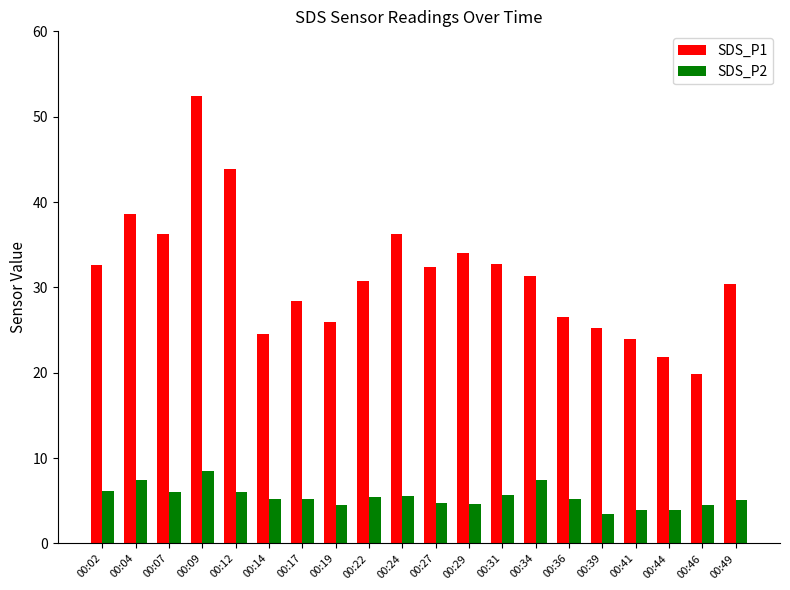

List the series in order of their overall mean, highest first.

SDS_P1, SDS_P2